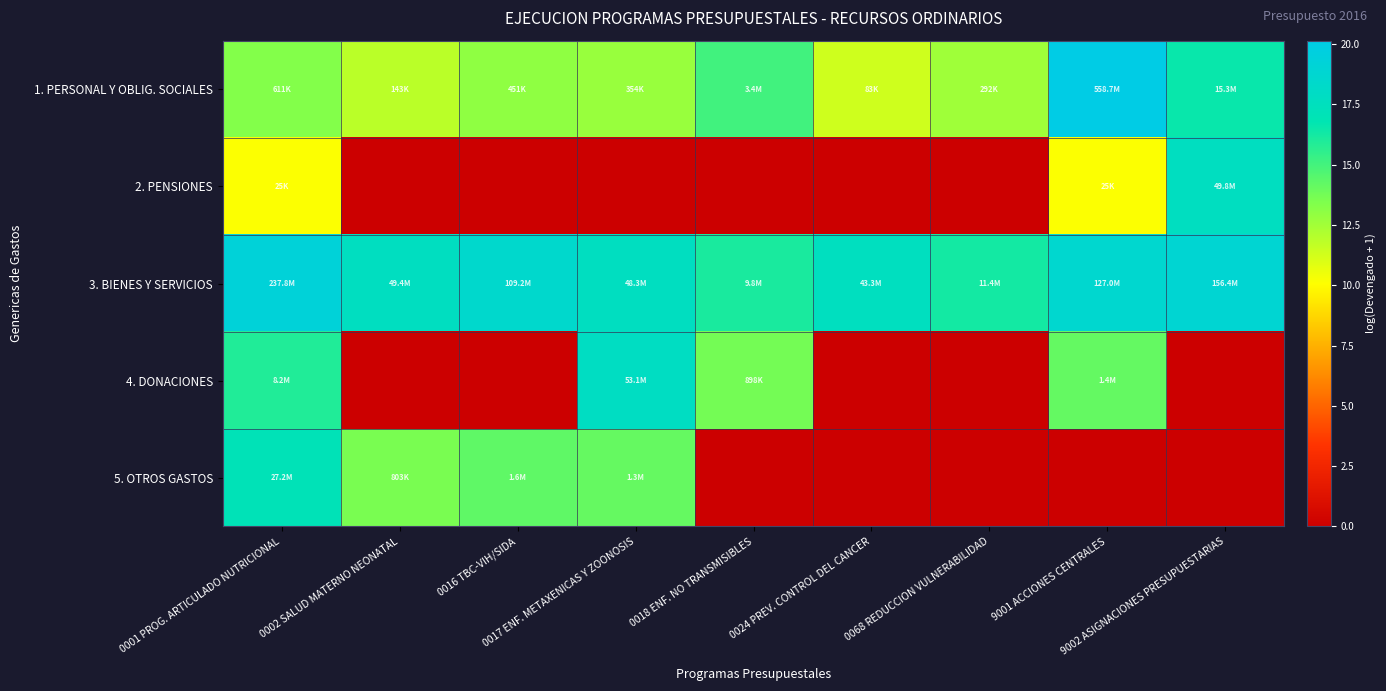

Reading right to left, extract all data points from this chart.

1. PERSONAL Y OBLIG. SOCIALES: 9002 ASIGNACIONES PRESUPUESTARIAS=16.5	9001 ACCIONES CENTRALES=20.1	0068 REDUCCION VULNERABILIDAD=12.6	0024 PREV. CONTROL DEL CANCER=11.3	0018 ENF. NO TRANSMISIBLES=15.0	0017 ENF. METAXENICAS Y ZOONOSIS=12.8	0016 TBC-VIH/SIDA=13.0	0002 SALUD MATERNO NEONATAL=11.9	0001 PROG. ARTICULADO NUTRICIONAL=13.3
2. PENSIONES: 9002 ASIGNACIONES PRESUPUESTARIAS=17.7	9001 ACCIONES CENTRALES=10.1	0068 REDUCCION VULNERABILIDAD=0.0	0024 PREV. CONTROL DEL CANCER=0.0	0018 ENF. NO TRANSMISIBLES=0.0	0017 ENF. METAXENICAS Y ZOONOSIS=0.0	0016 TBC-VIH/SIDA=0.0	0002 SALUD MATERNO NEONATAL=0.0	0001 PROG. ARTICULADO NUTRICIONAL=10.1
3. BIENES Y SERVICIOS: 9002 ASIGNACIONES PRESUPUESTARIAS=18.9	9001 ACCIONES CENTRALES=18.7	0068 REDUCCION VULNERABILIDAD=16.3	0024 PREV. CONTROL DEL CANCER=17.6	0018 ENF. NO TRANSMISIBLES=16.1	0017 ENF. METAXENICAS Y ZOONOSIS=17.7	0016 TBC-VIH/SIDA=18.5	0002 SALUD MATERNO NEONATAL=17.7	0001 PROG. ARTICULADO NUTRICIONAL=19.3
4. DONACIONES: 9002 ASIGNACIONES PRESUPUESTARIAS=0.0	9001 ACCIONES CENTRALES=14.1	0068 REDUCCION VULNERABILIDAD=0.0	0024 PREV. CONTROL DEL CANCER=0.0	0018 ENF. NO TRANSMISIBLES=13.7	0017 ENF. METAXENICAS Y ZOONOSIS=17.8	0016 TBC-VIH/SIDA=0.0	0002 SALUD MATERNO NEONATAL=0.0	0001 PROG. ARTICULADO NUTRICIONAL=15.9
5. OTROS GASTOS: 9002 ASIGNACIONES PRESUPUESTARIAS=0.0	9001 ACCIONES CENTRALES=0.0	0068 REDUCCION VULNERABILIDAD=0.0	0024 PREV. CONTROL DEL CANCER=0.0	0018 ENF. NO TRANSMISIBLES=0.0	0017 ENF. METAXENICAS Y ZOONOSIS=14.1	0016 TBC-VIH/SIDA=14.3	0002 SALUD MATERNO NEONATAL=13.6	0001 PROG. ARTICULADO NUTRICIONAL=17.1